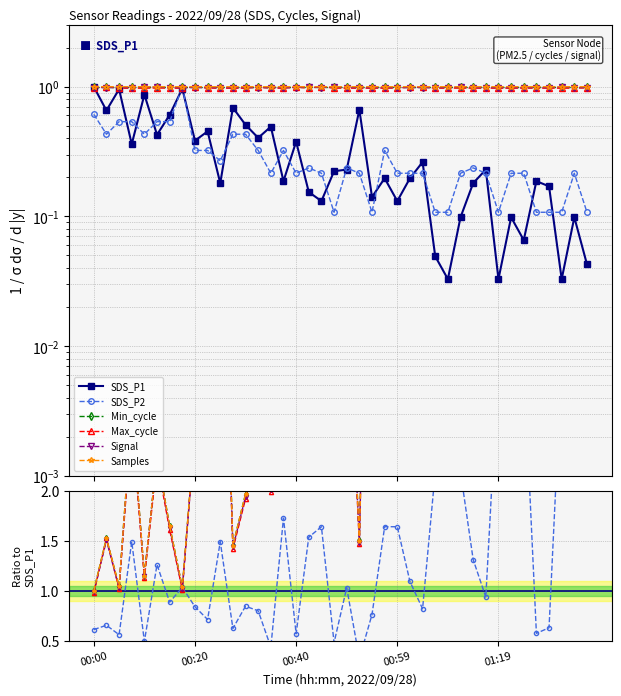

The value of SDS_P1 at 00:20 is 0.9. True or false?

False